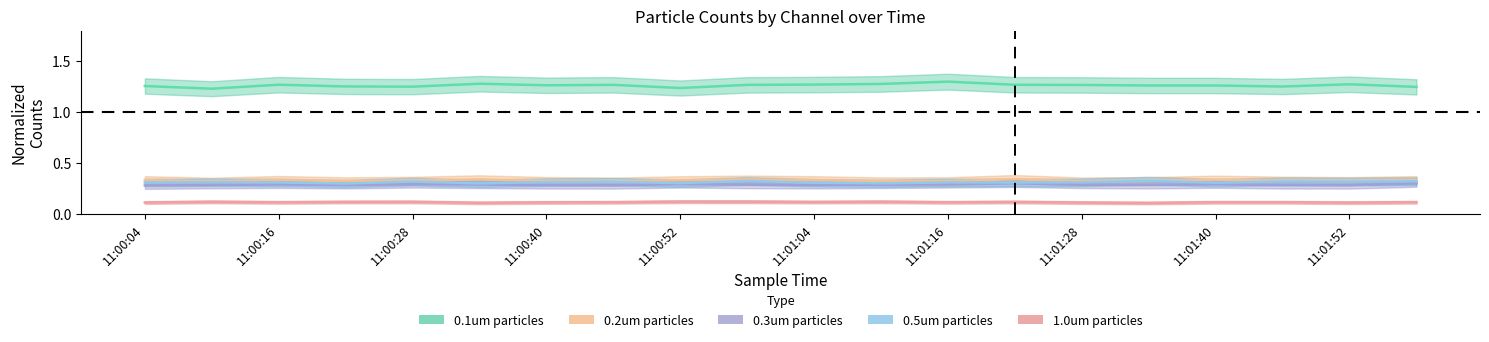

Rank the categories by 0.3um value from lowest to highest.

11:00:04, 11:01:28, 18, 11:01:16, 17, 10, 11:00:40, 15, 11:00:16, 11:01:52, 14, 11:01:04, 11, 11:00:28, 16, 11:00:52, 12, 11:01:40, 13, 19